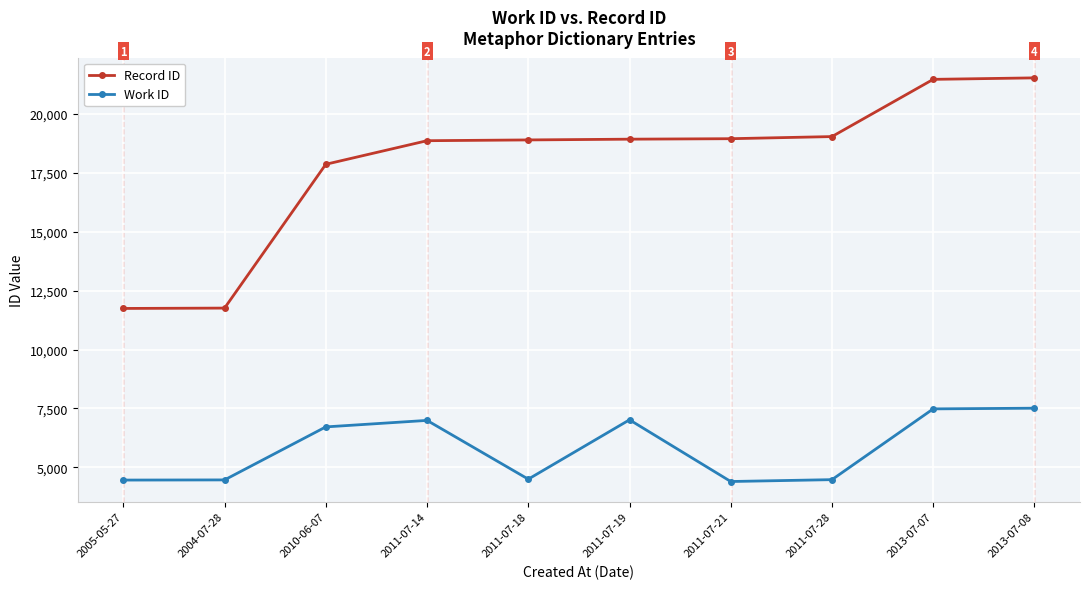

At how many categories does at least one series exceed 8345?

10